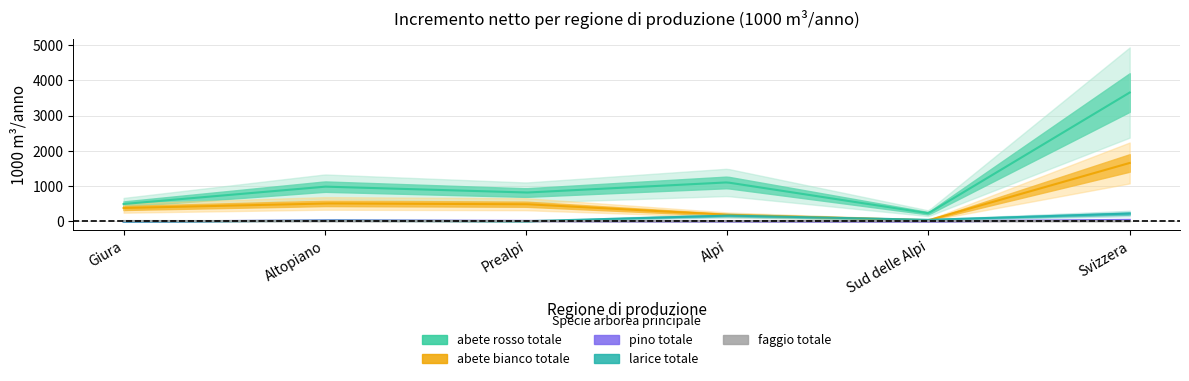

After their last crossing, which series has the higher values: larice totale or faggio totale?

larice totale